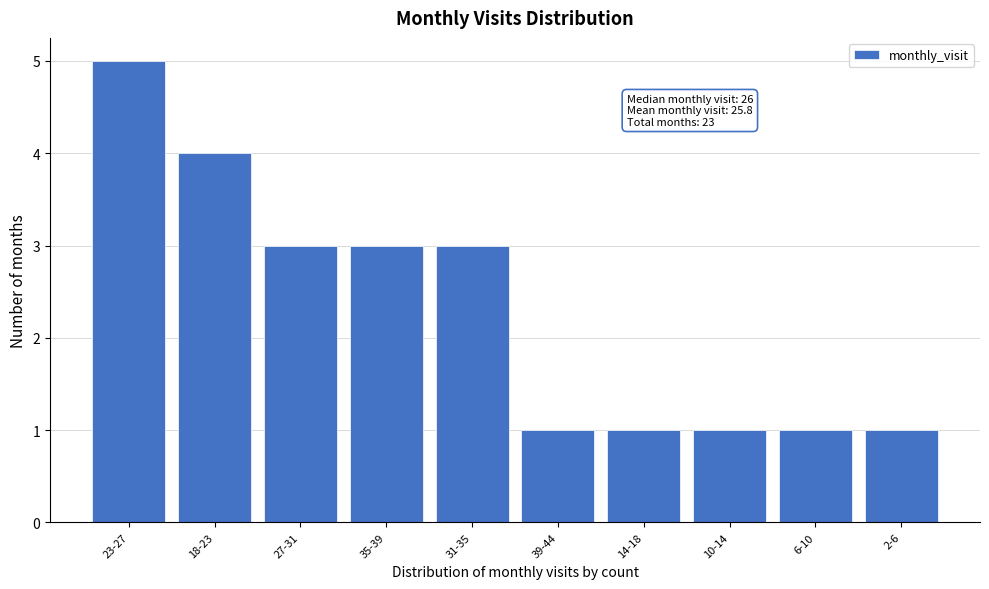

Reading left to right, what are all the values shown in this chart?

23-27=5	18-23=4	27-31=3	35-39=3	31-35=3	39-44=1	14-18=1	10-14=1	6-10=1	2-6=1